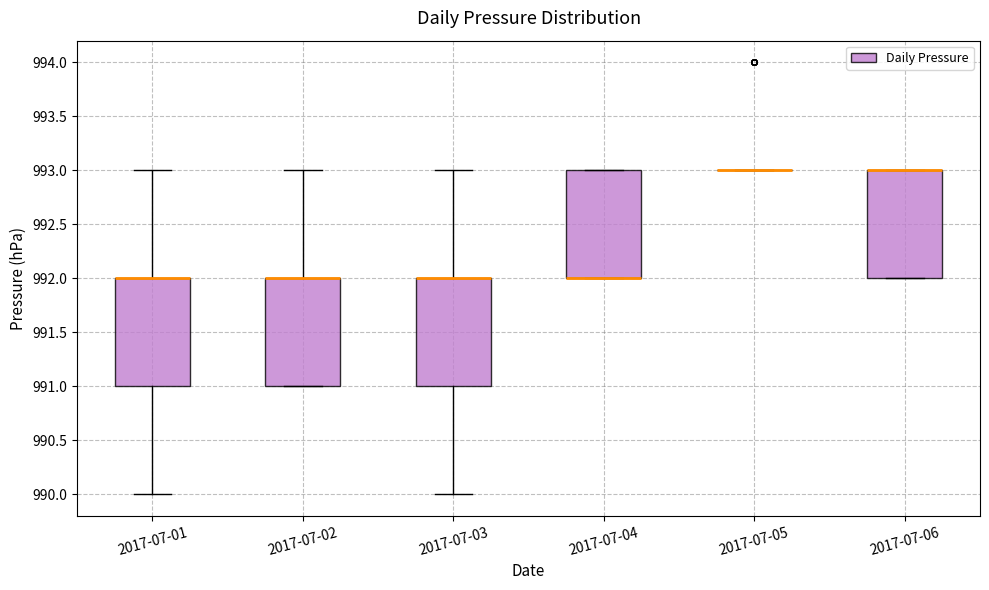

Reading left to right, transcribe this box plot: for each box, give where its median line is, the range the box spans, and where its two whiskers end, as read against the y-axis. The values are not printed on the chart, so give them approximately, as read against the axis.

2017-07-01: median 992 (drawn on the box's upper edge), box 991 to 992, whiskers 990 to 993
2017-07-02: median 992 (drawn on the box's upper edge), box 991 to 992, whiskers 991 to 993
2017-07-03: median 992 (drawn on the box's upper edge), box 991 to 992, whiskers 990 to 993
2017-07-04: median 992 (drawn on the box's lower edge), box 992 to 993, whiskers 992 to 993
2017-07-05: box collapsed to a line at 993, whiskers 993 to 993
2017-07-06: median 993 (drawn on the box's upper edge), box 992 to 993, whiskers 992 to 993